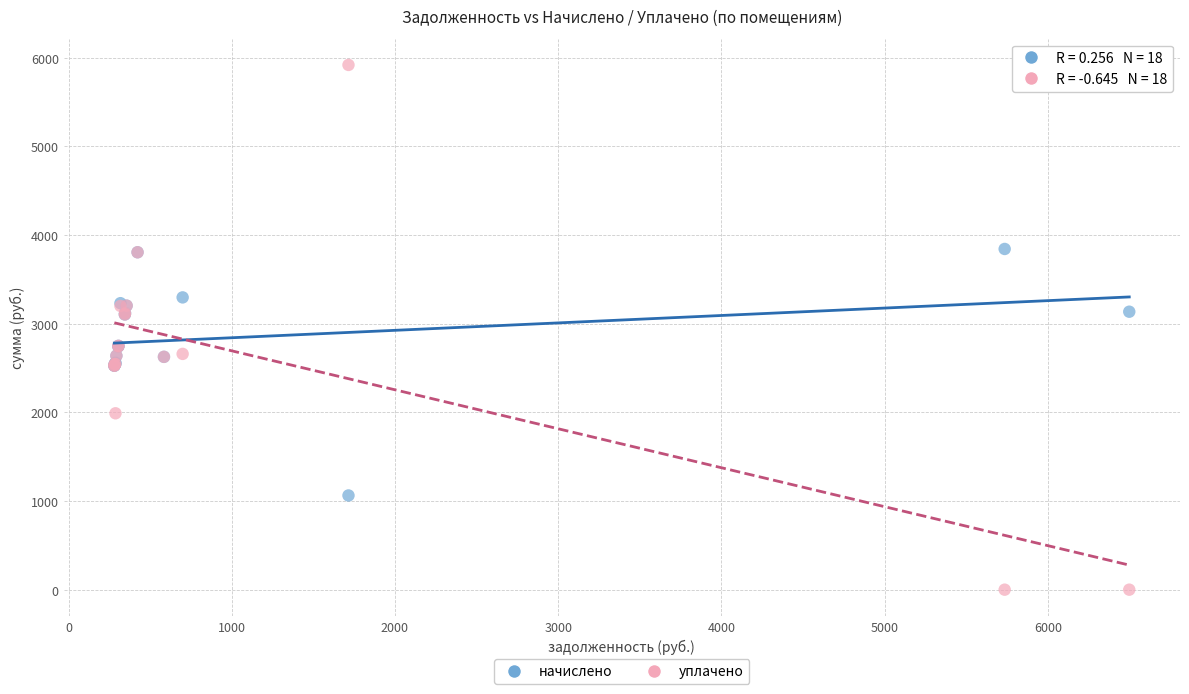

Which series contains the lowest Y value?

уплачено